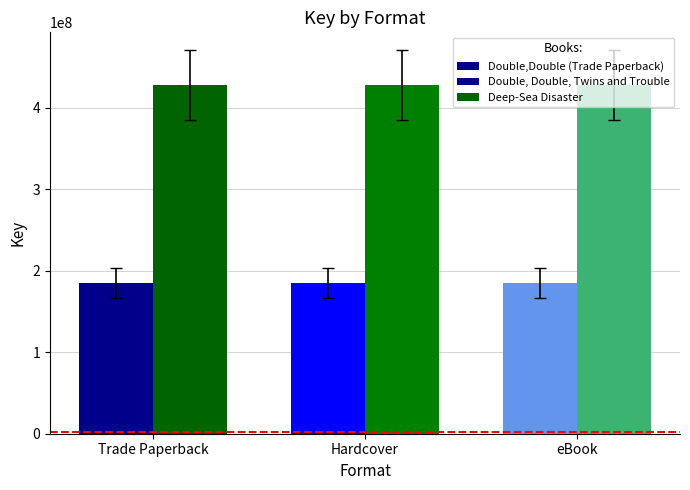

How many series are shown in this chart?

2